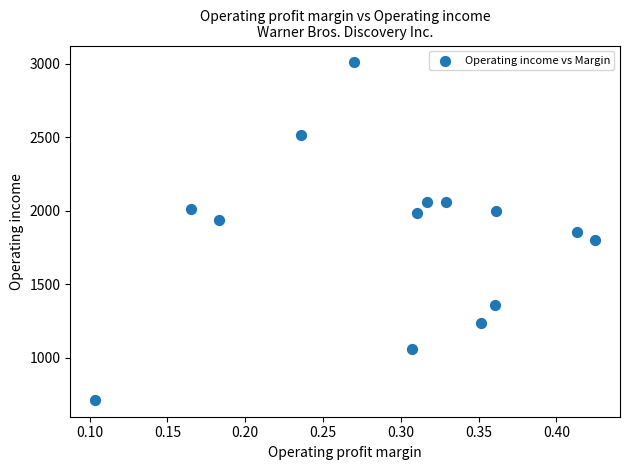

What is the range of Y values (max minus min)?

2296